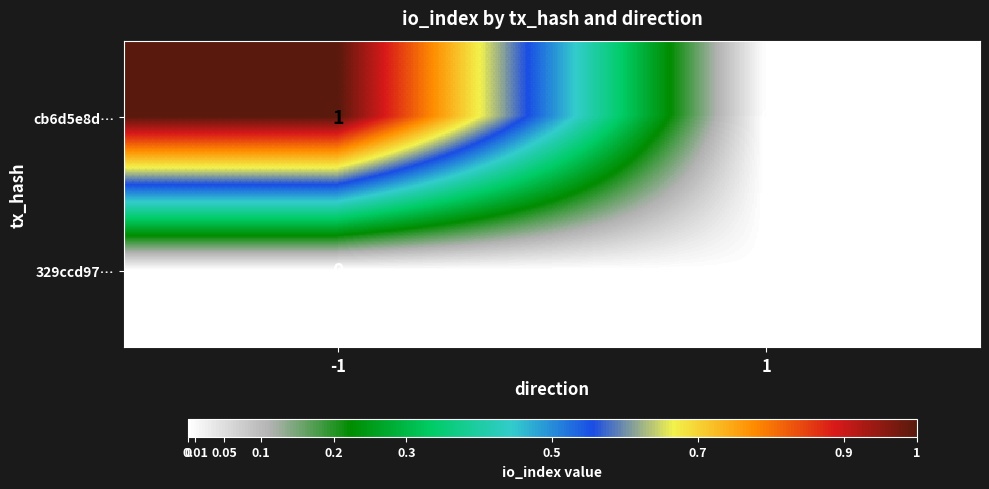

True or false: cb6d5e8d… has a value of 0 at 1.

True